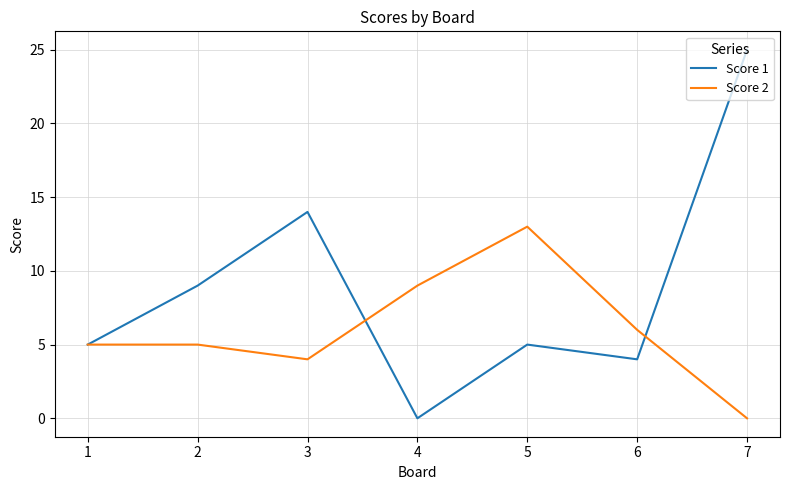

Is it true that Score 1 equals 8 at 4?

False